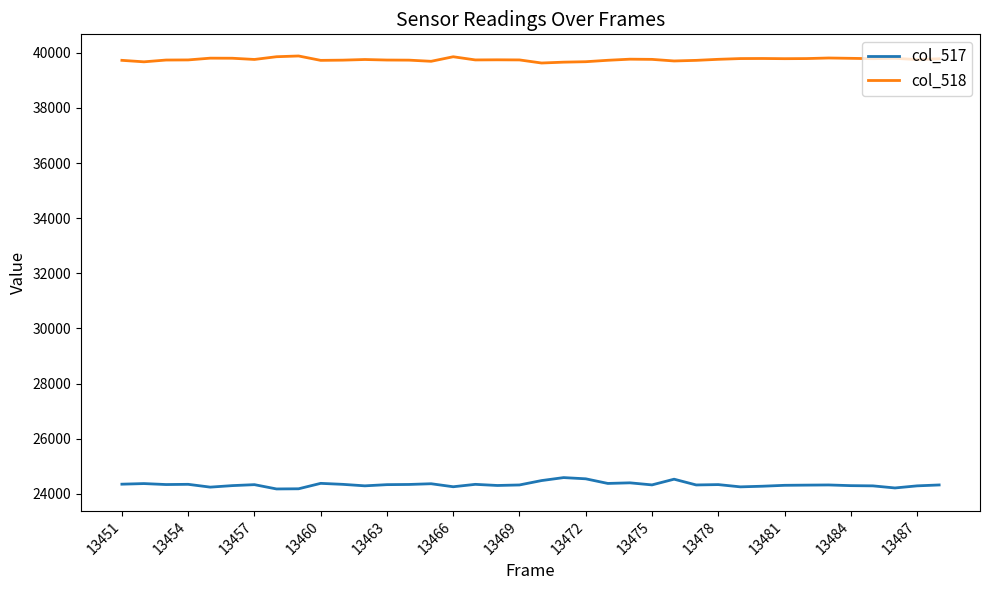

True or false: col_517 has more than 0 interior local peaks.

True